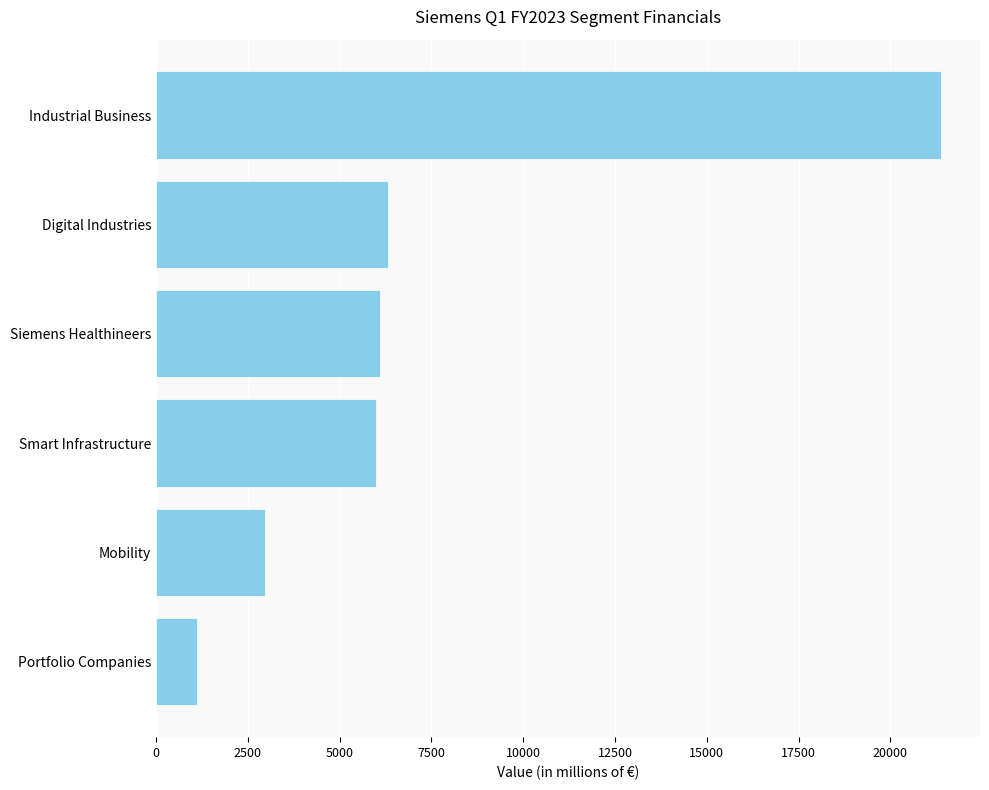

What is the sum of all values?

43877